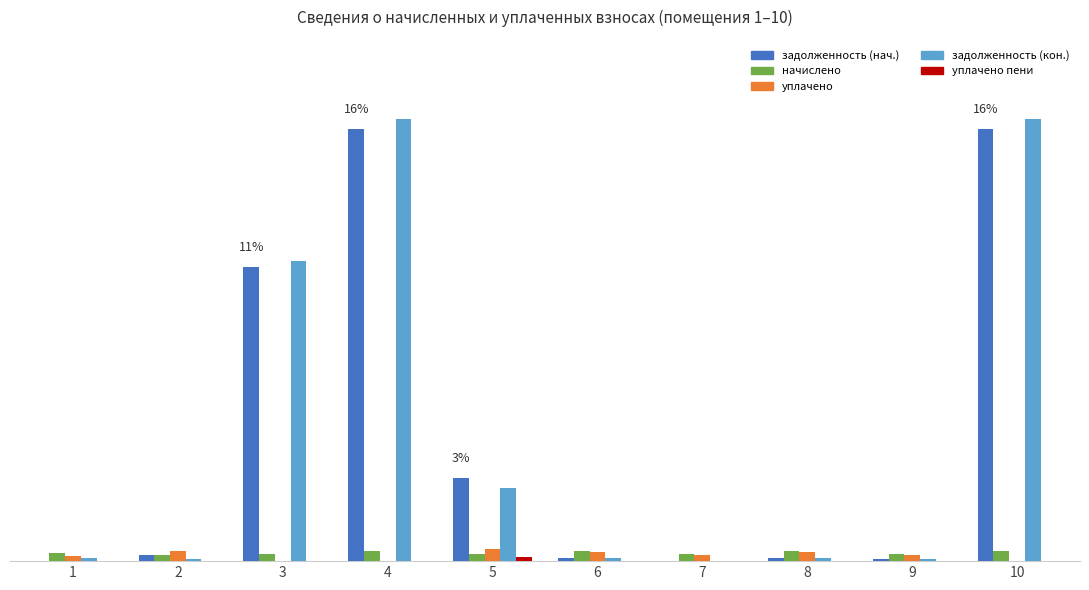

What is the average value of the уплачено series?

1248.1